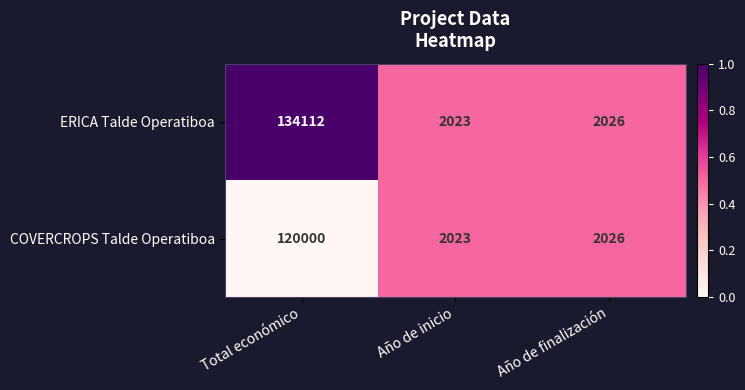

Reading left to right, transcribe all the data shown in this chart.

ERICA Talde Operatiboa: Total económico=134112	Año de inicio=2023	Año de finalización=2026
COVERCROPS Talde Operatiboa: Total económico=120000	Año de inicio=2023	Año de finalización=2026